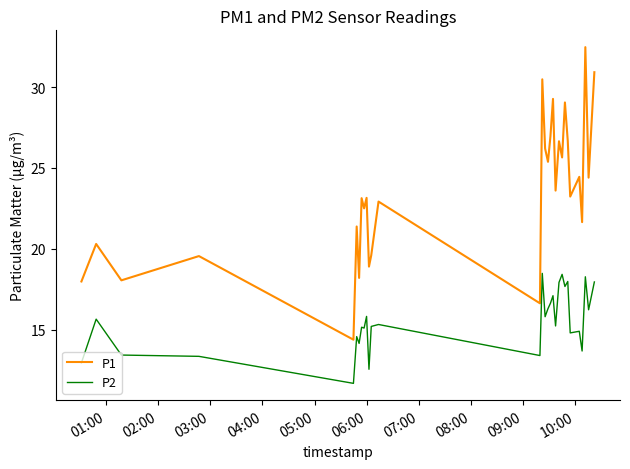

What is the difference between the maximum and minimum values in the P2 series?

6.8